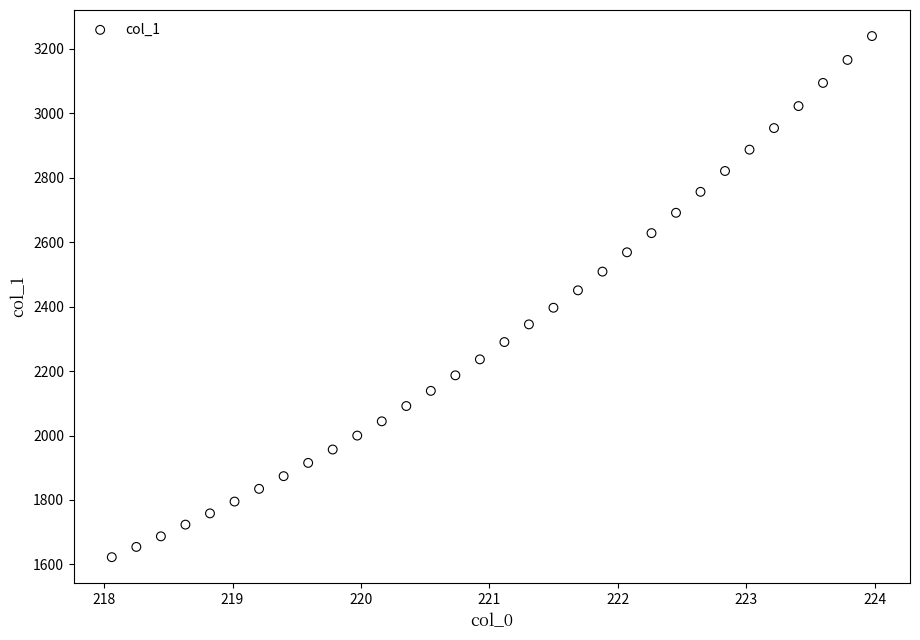

What is the range of Y values (max minus min)?

1617.1